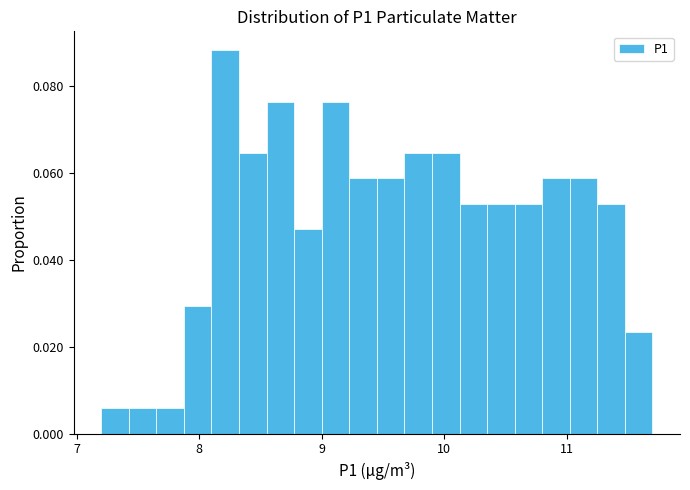

Around what value on the x-axis is the tallest bar? Give the approximate position of its centre, as read against the axis.

8.2